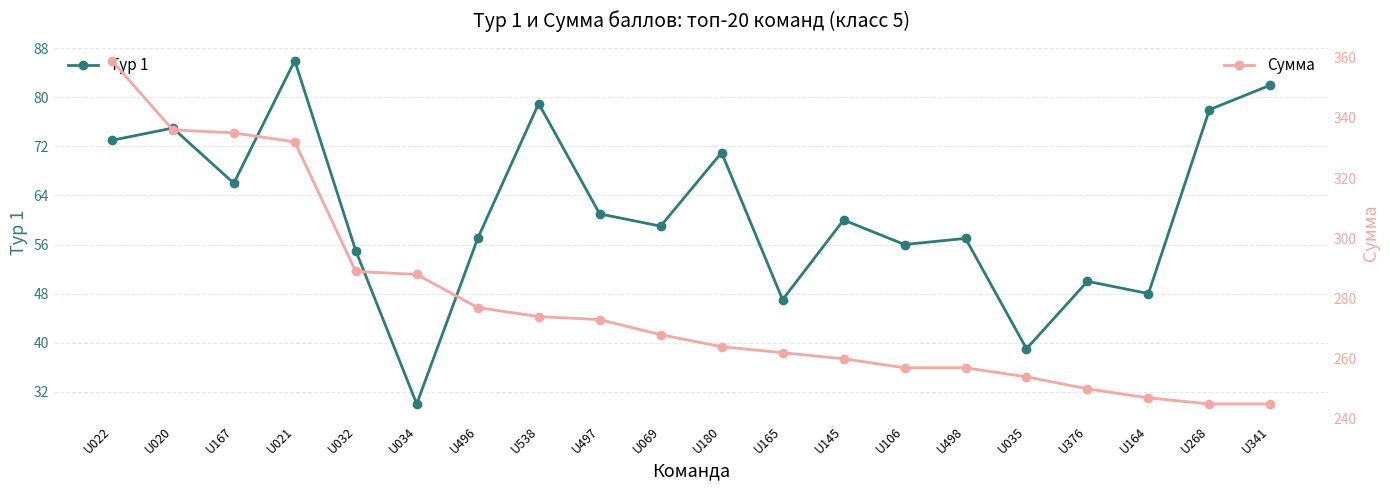

Which series has the largest total across all categories?

Сумма